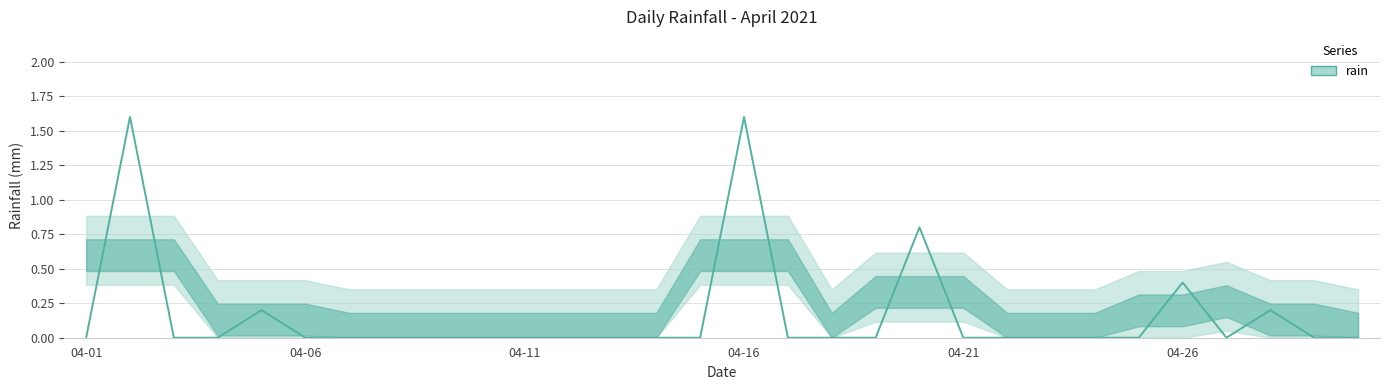

What is the difference between the maximum and minimum values?

1.6